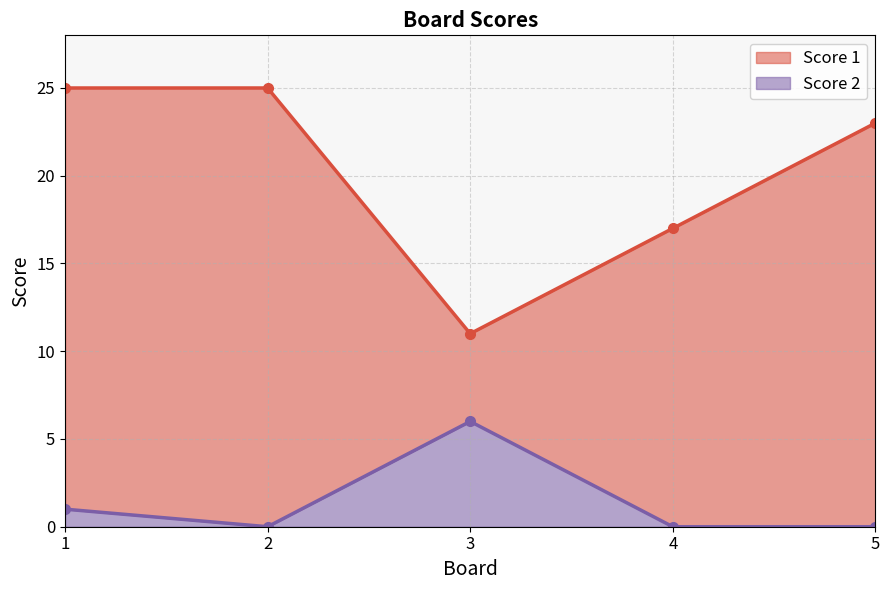

Is the value of Score 1 at 1 greater than the value of Score 2 at 3?

Yes